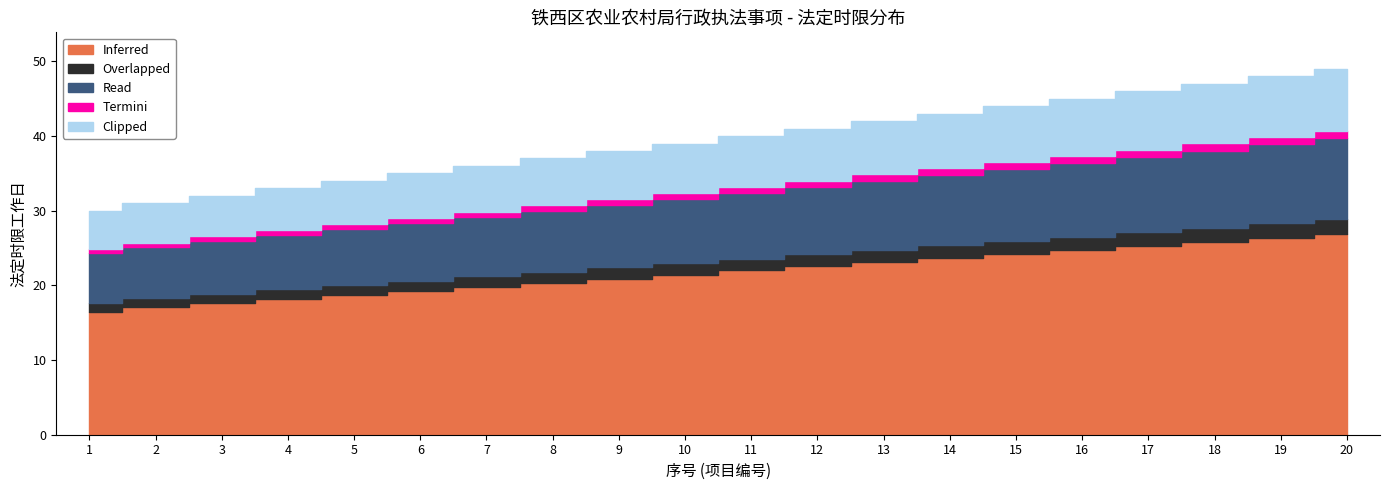

What is the value of the Overlapped point at the 14th from the left?

2